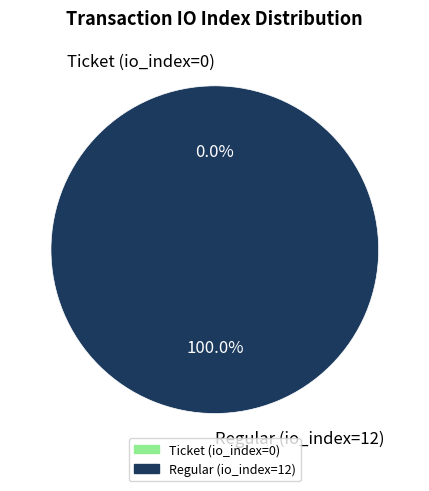

Rank the categories by value from lowest to highest.

Ticket (io_index=0), Regular (io_index=12)